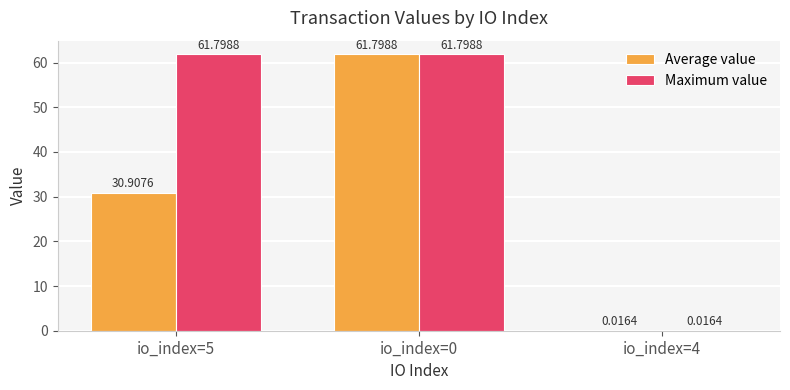

Which series changed the most between io_index=5 and io_index=0?

Average value